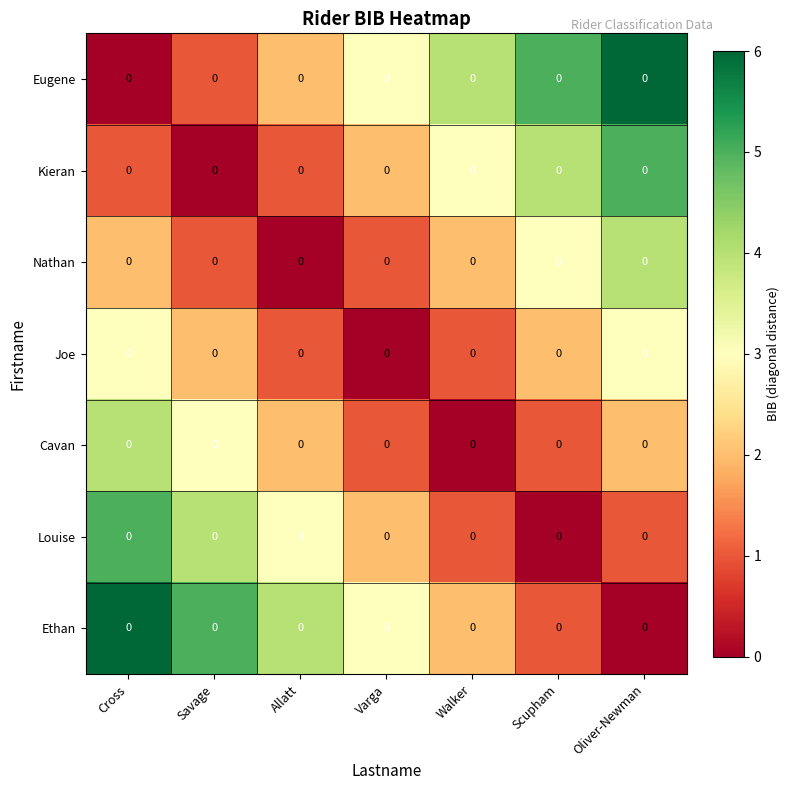

Count the Nathan values in the range 1 to 3.

5